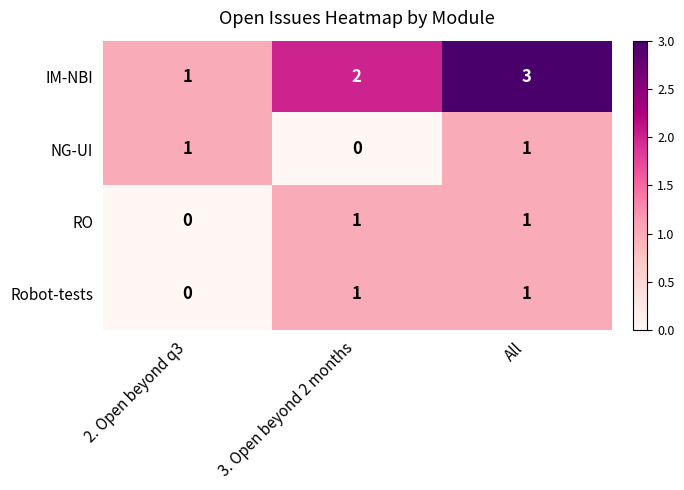

What is the difference between the highest and lowest values at All?

2